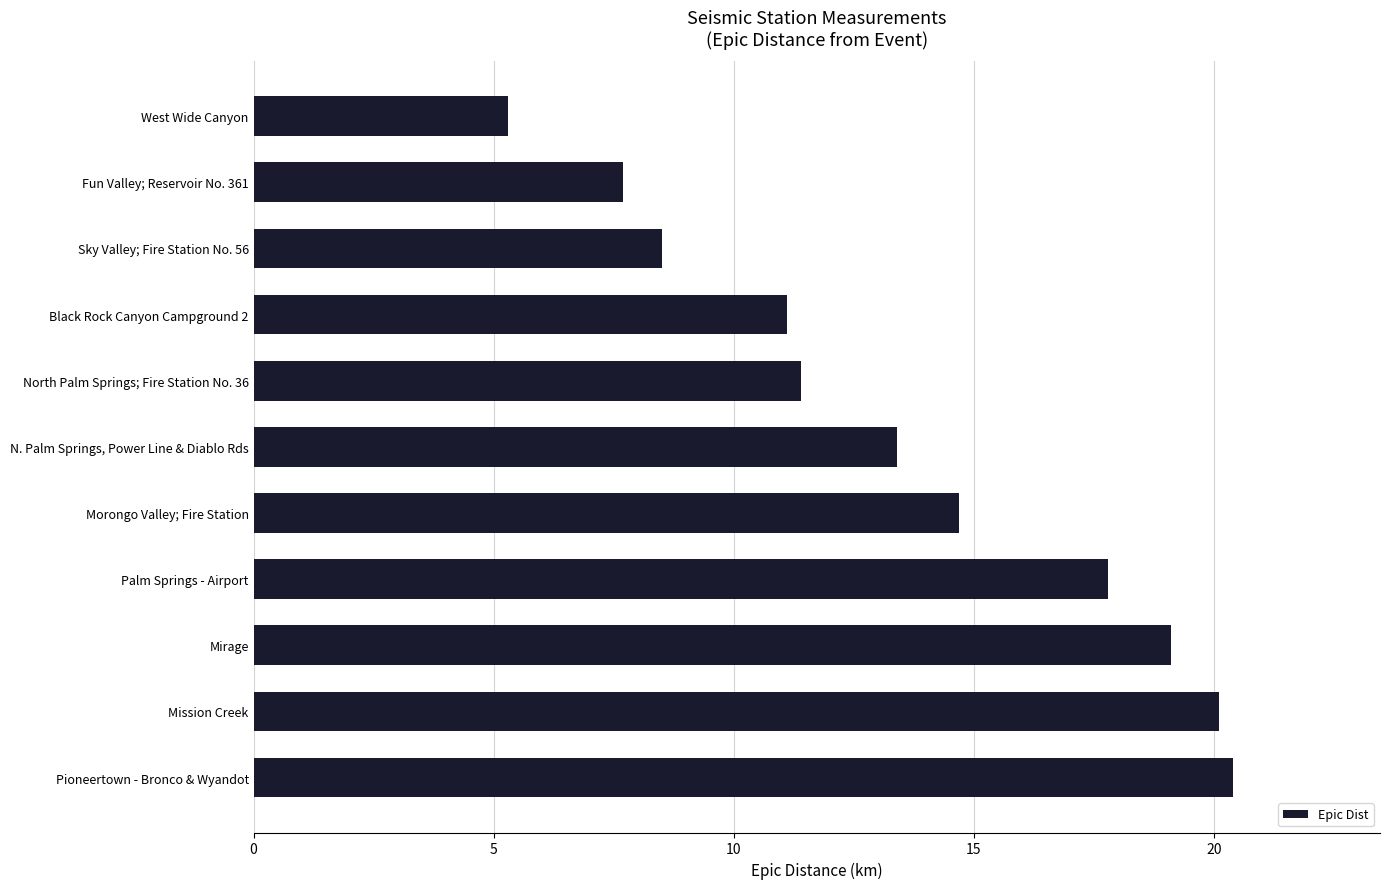

List the labels in order of value, largest first.

Pioneertown - Bronco & Wyandot, Mission Creek, Mirage, Palm Springs - Airport, Morongo Valley; Fire Station, N. Palm Springs, Power Line & Diablo Rds, North Palm Springs; Fire Station No. 36, Black Rock Canyon Campground 2, Sky Valley; Fire Station No. 56, Fun Valley; Reservoir No. 361, West Wide Canyon